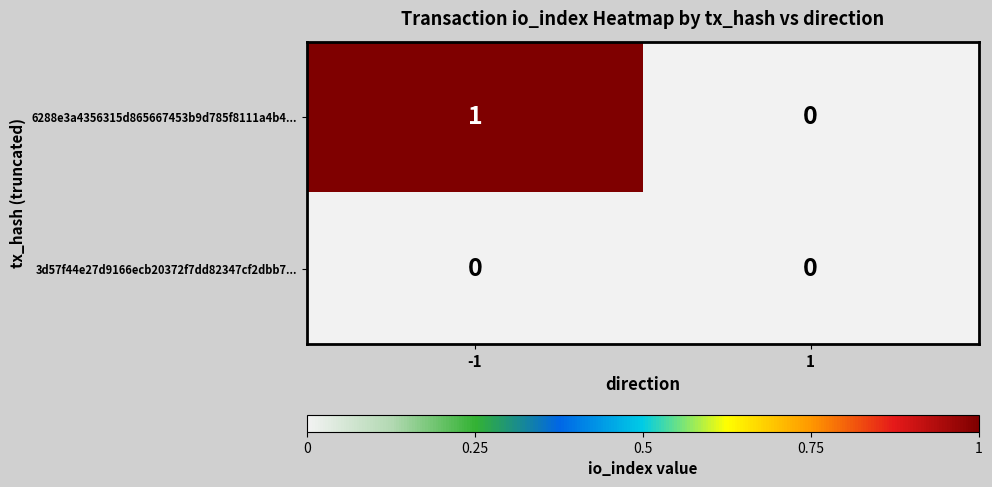

Which series changed the most between -1 and 1?

6288e3a4356315d865667453b9d785f8111a4b4...